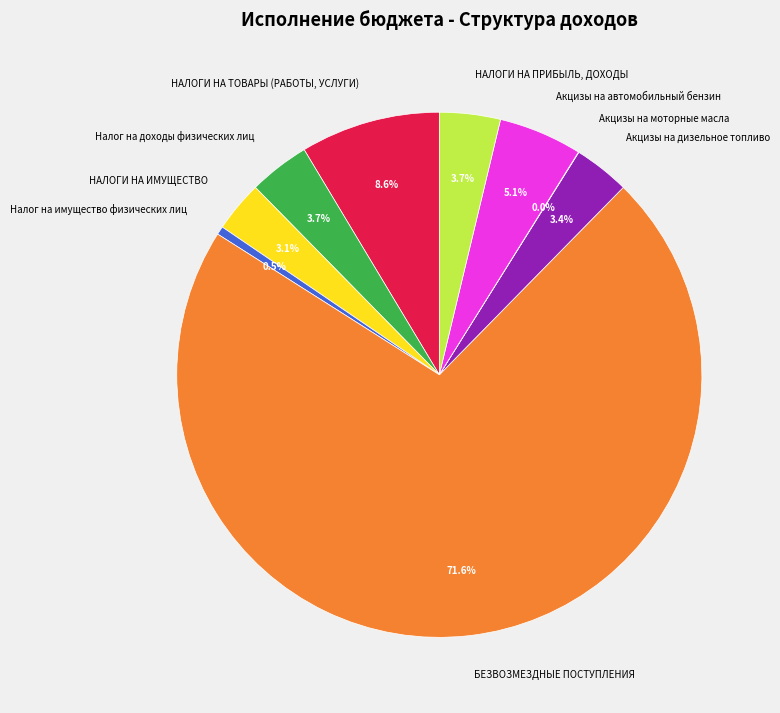

Which category has the biggest portion of the pie?

БЕЗВОЗМЕЗДНЫЕ ПОСТУПЛЕНИЯ